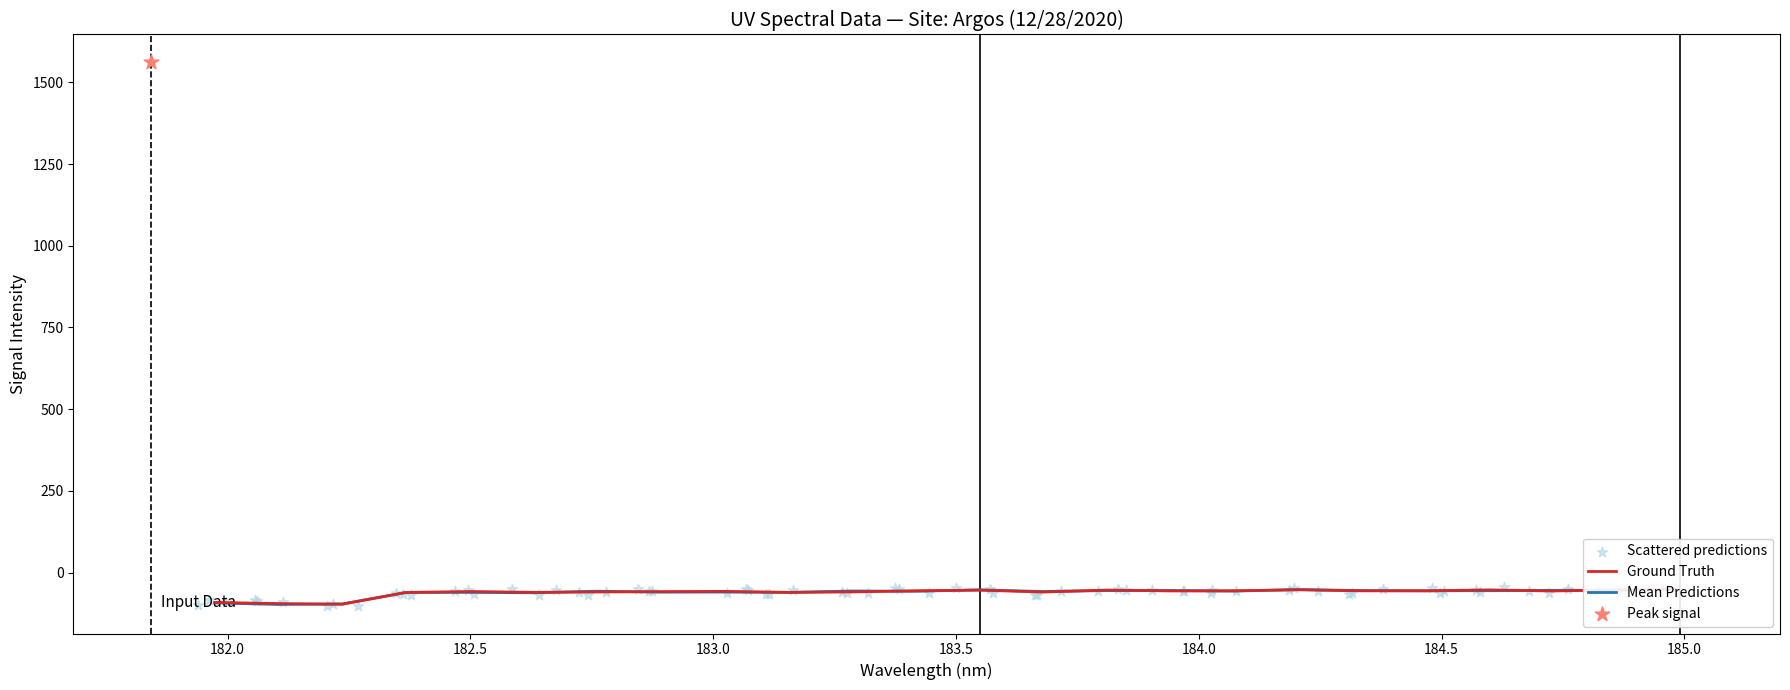

What is the change in value from 5 to 17?

+2.1